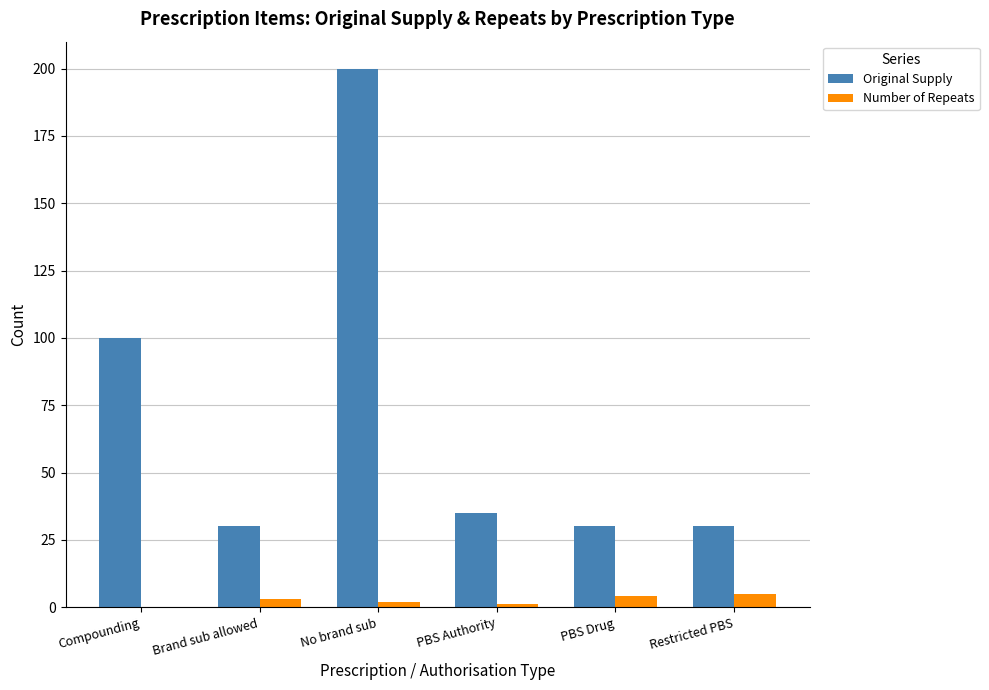

What is the sum of all Number of Repeats values?

15